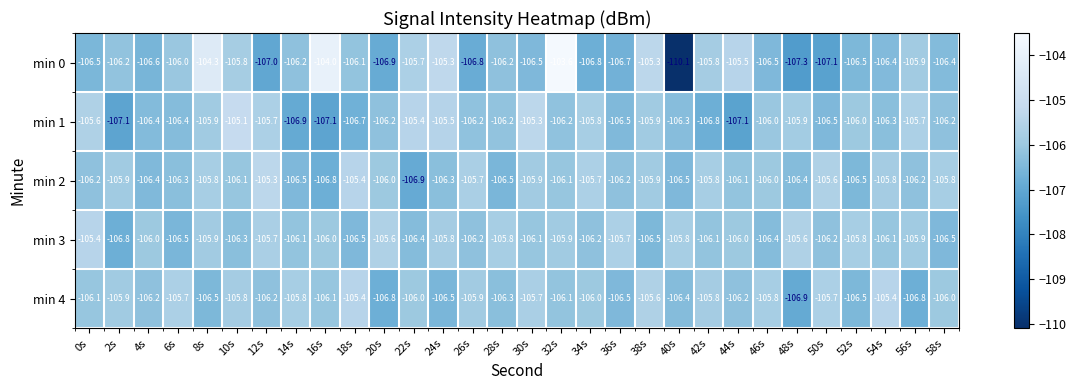

Between 6s and 26s, which series saw the biggest shift?

min 0